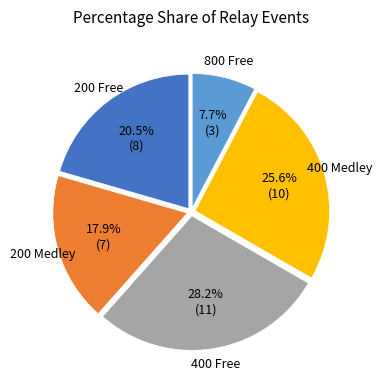

Is there any slice that represents more than half of the pie?

No